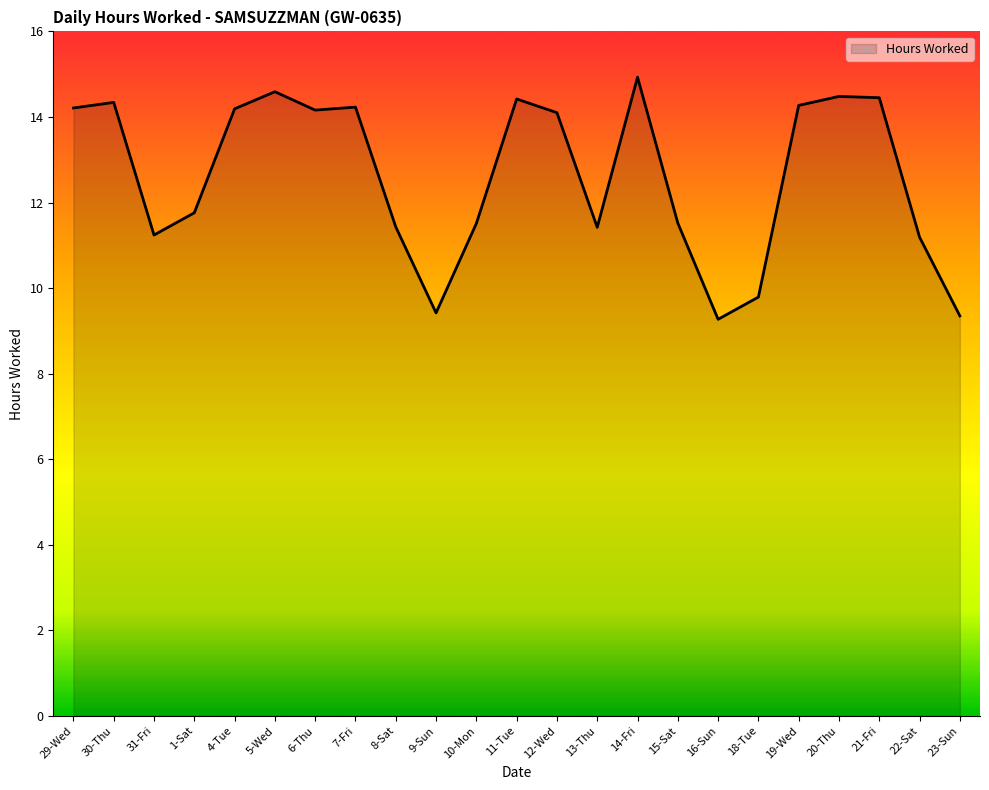

The chart shows a value of 9.3 at 23-Sun. True or false?

True